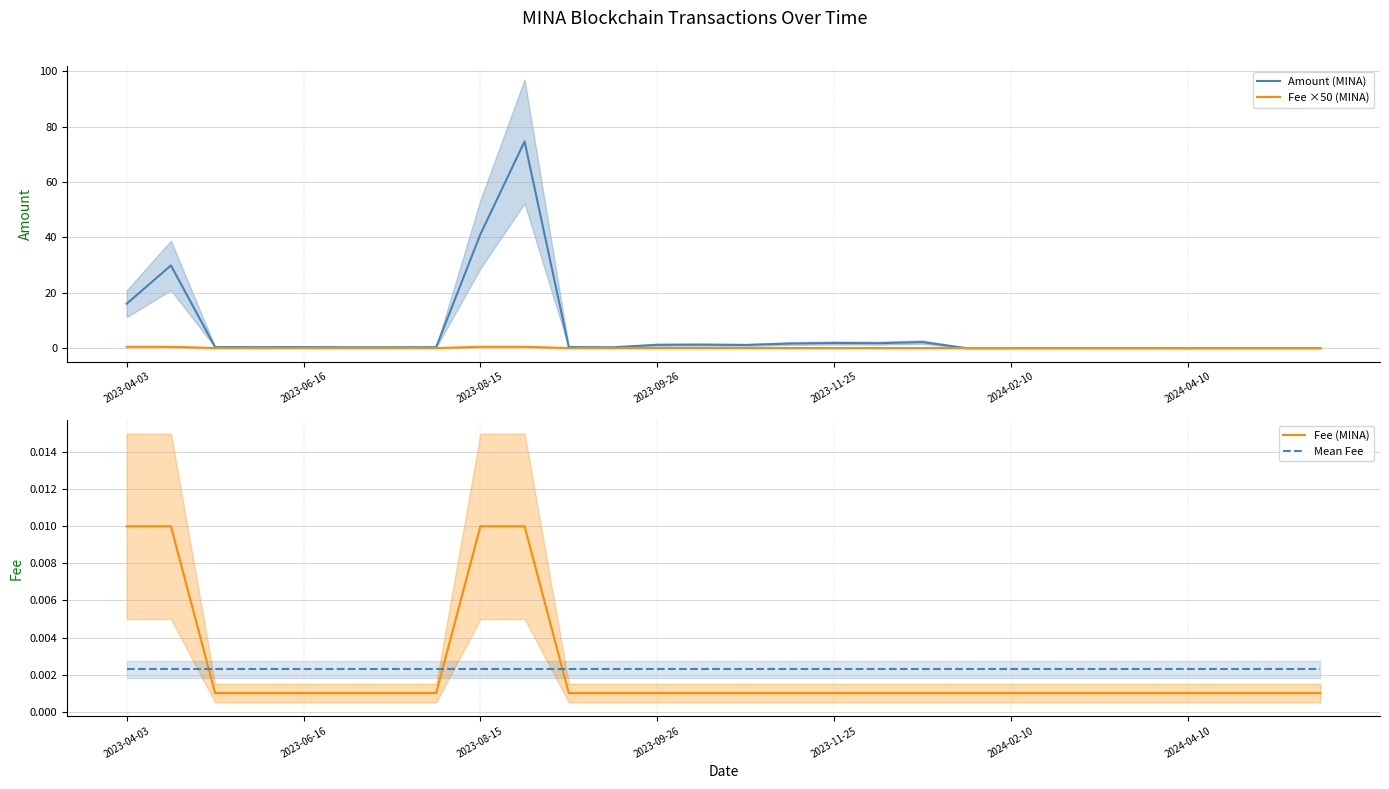

Which series has the largest range (max minus min)?

Amount (MINA)